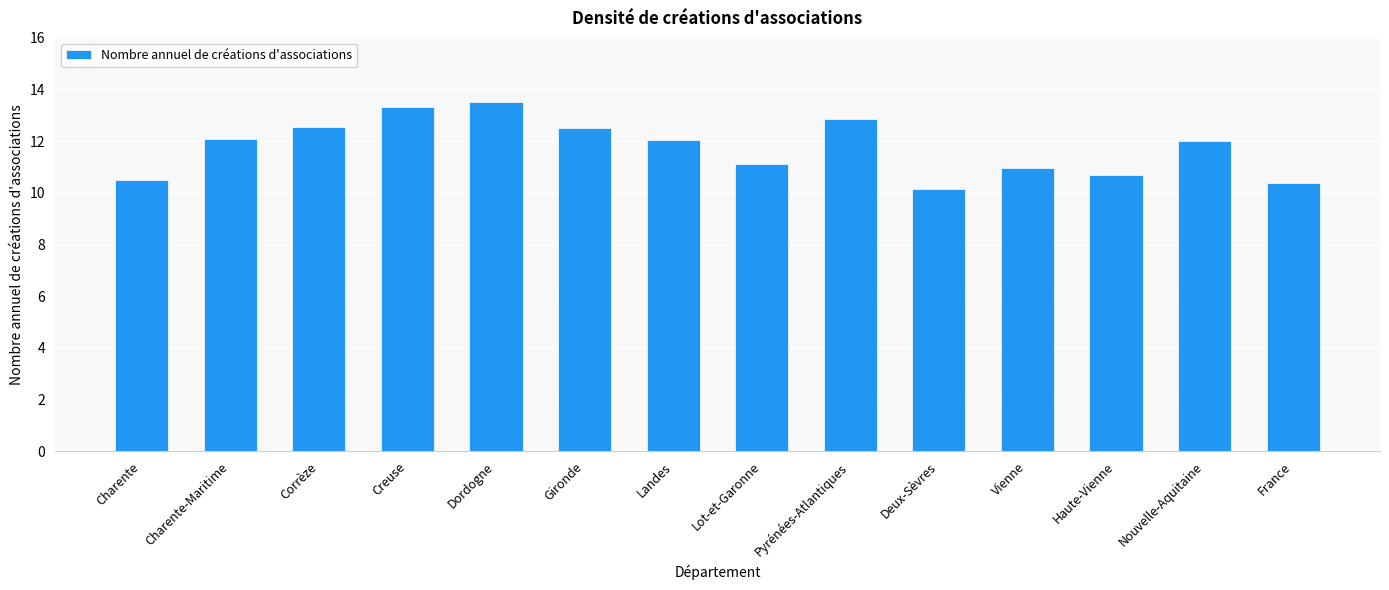

What is the value of the 13th bar from the left?

12.0